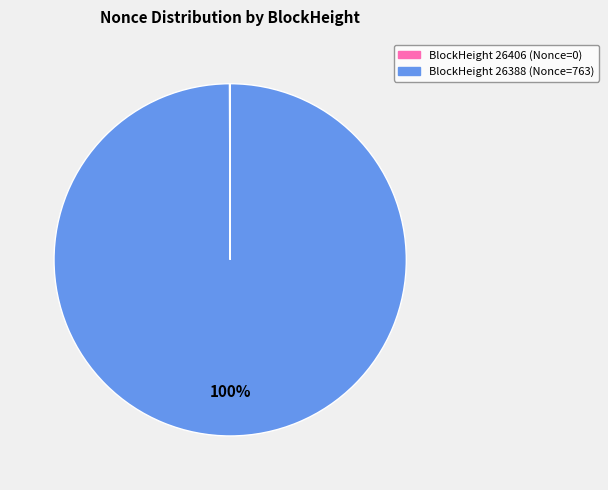

To the nearest percent, what is the average slice percentage?

50%